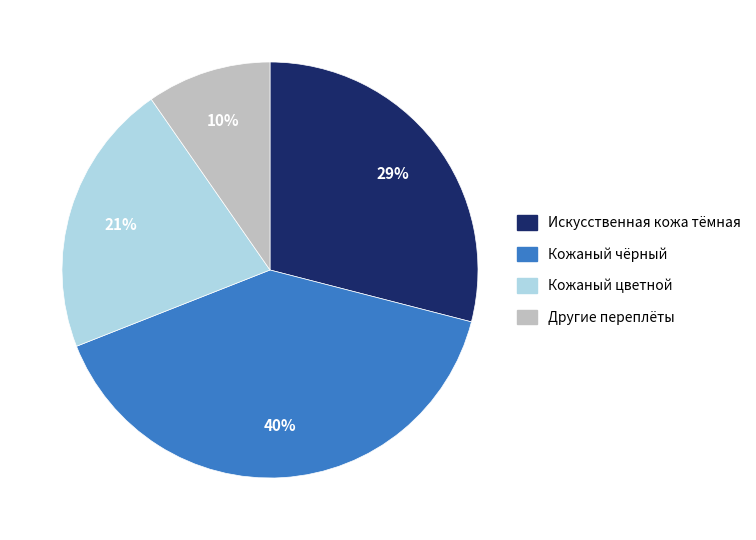

Count the number of slices in the pie.

4